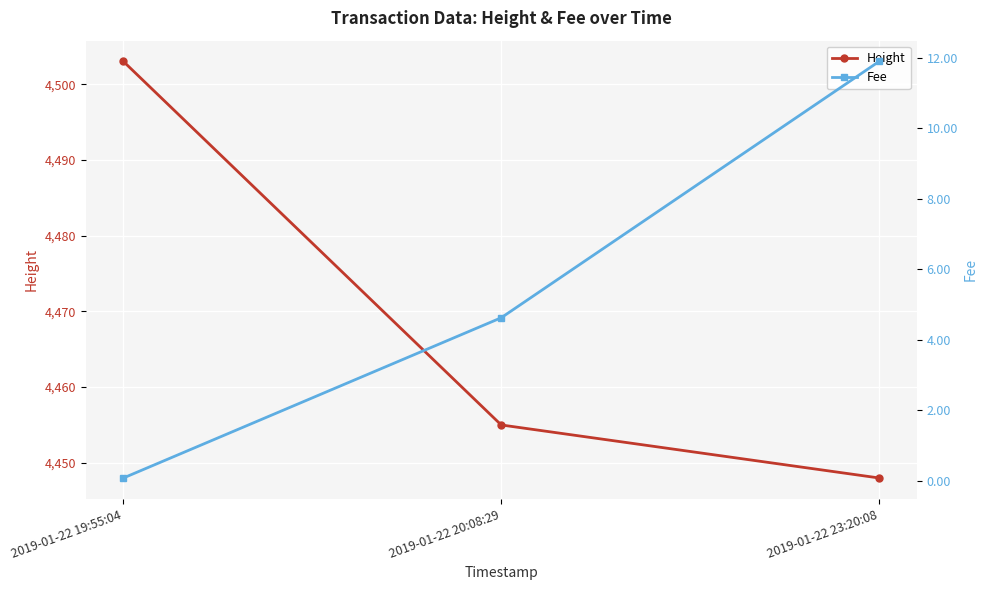

At how many categories does at least one series exceed 2932?

3